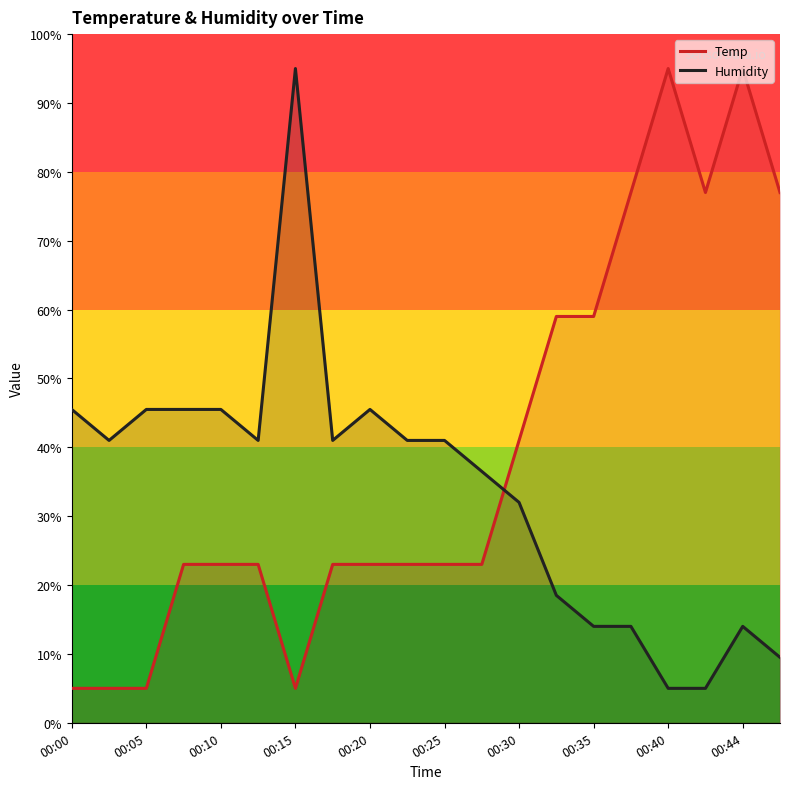

Rank the series at 00:30 from lowest to highest value.

Humidity, Temp